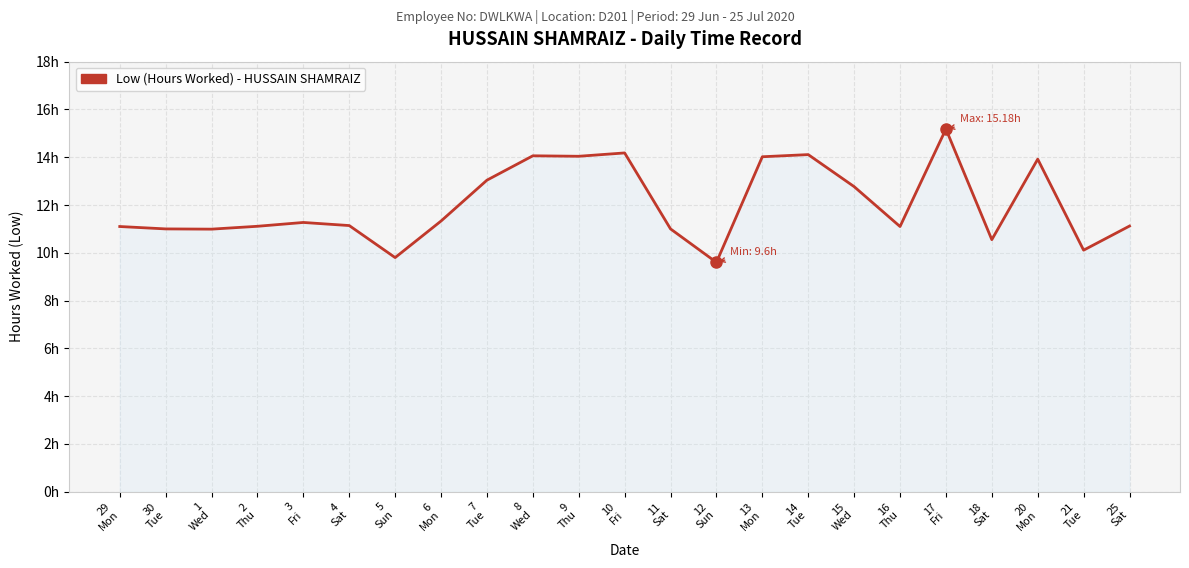

Reading left to right, transcribe all the data shown in this chart.

29
Mon=11.1	30
Tue=11.0	1
Wed=11.0	2
Thu=11.1	3
Fri=11.3	4
Sat=11.1	5
Sun=9.8	6
Mon=11.3	7
Tue=13.0	8
Wed=14.1	9
Thu=14.0	10
Fri=14.2	11
Sat=11.0	12
Sun=9.6	13
Mon=14.0	14
Tue=14.1	15
Wed=12.8	16
Thu=11.1	17
Fri=15.2	18
Sat=10.6	20
Mon=13.9	21
Tue=10.1	25
Sat=11.1